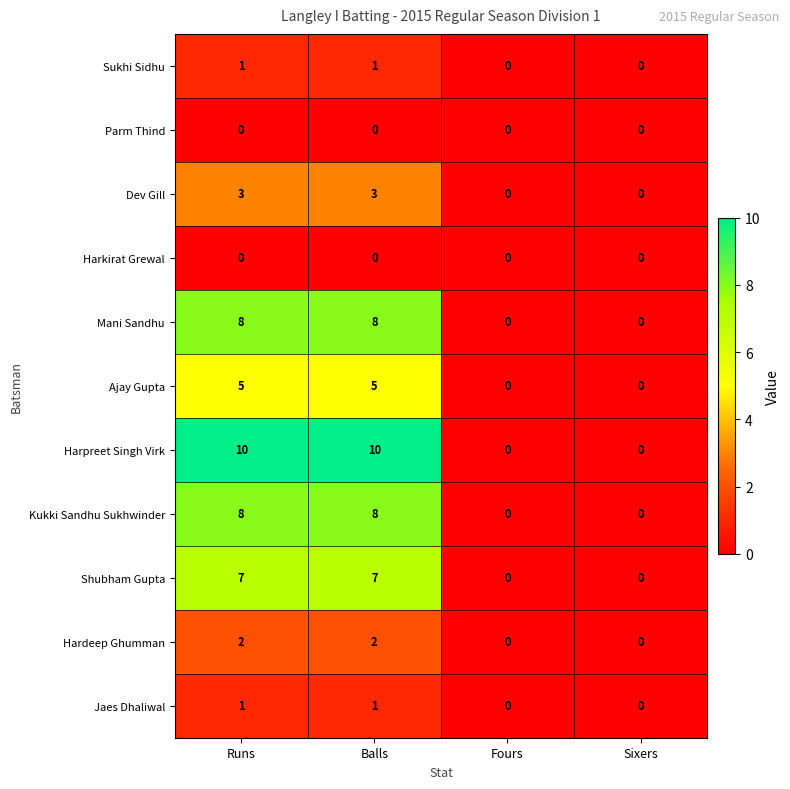

Which series has the widest spread of values?

Harpreet Singh Virk